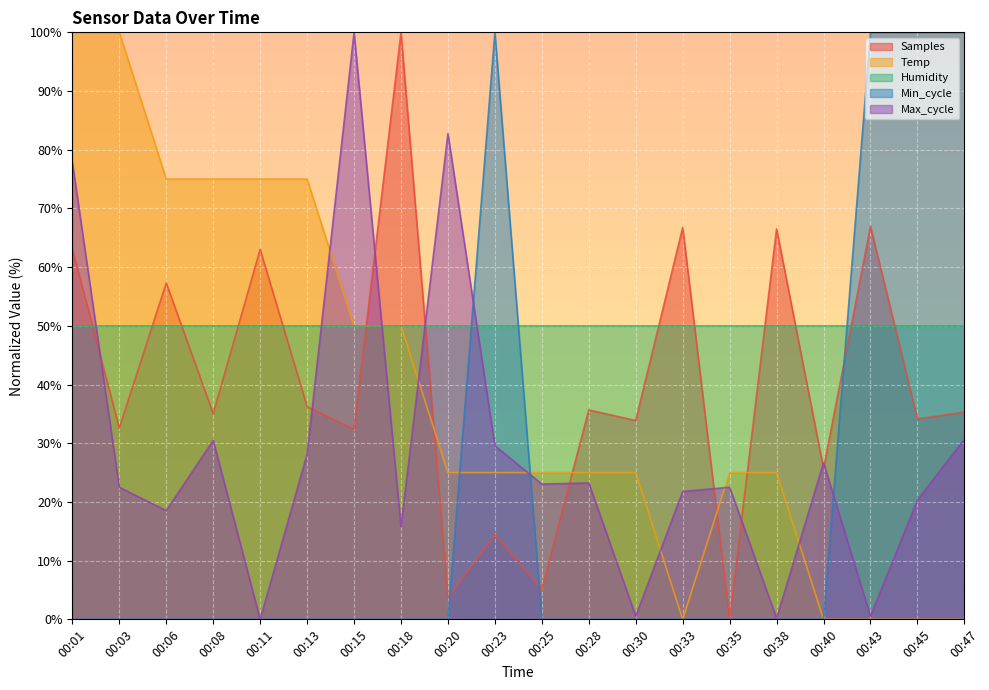

True or false: Samples has a value of 26.8 at 00:06.

False